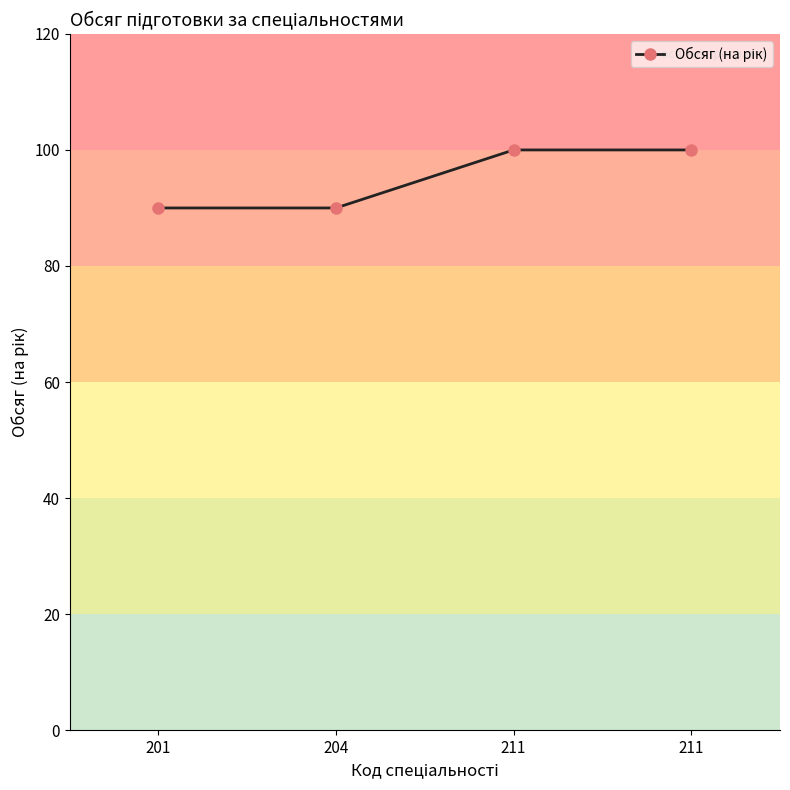

Reading right to left, what are all the values shown in this chart?

211=100	211=100	204=90	201=90